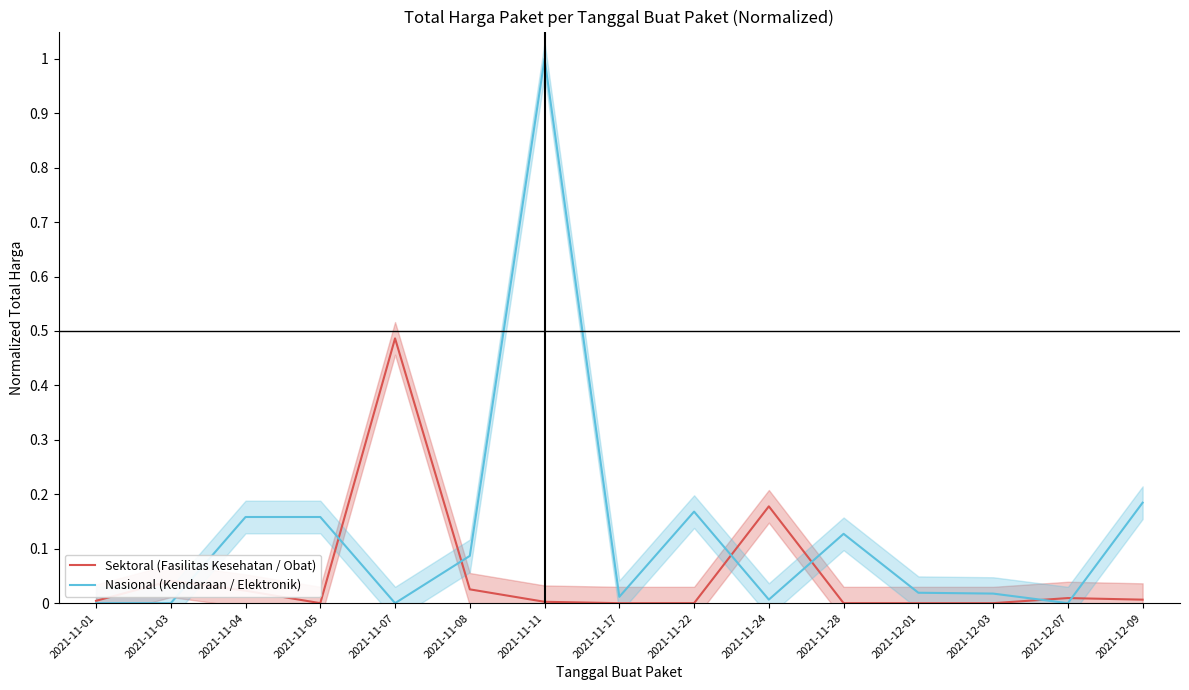

Is the value of Nasional (Kendaraan / Elektronik) at 2021-12-01 greater than the value of Sektoral (Fasilitas Kesehatan / Obat) at 2021-12-01?

Yes